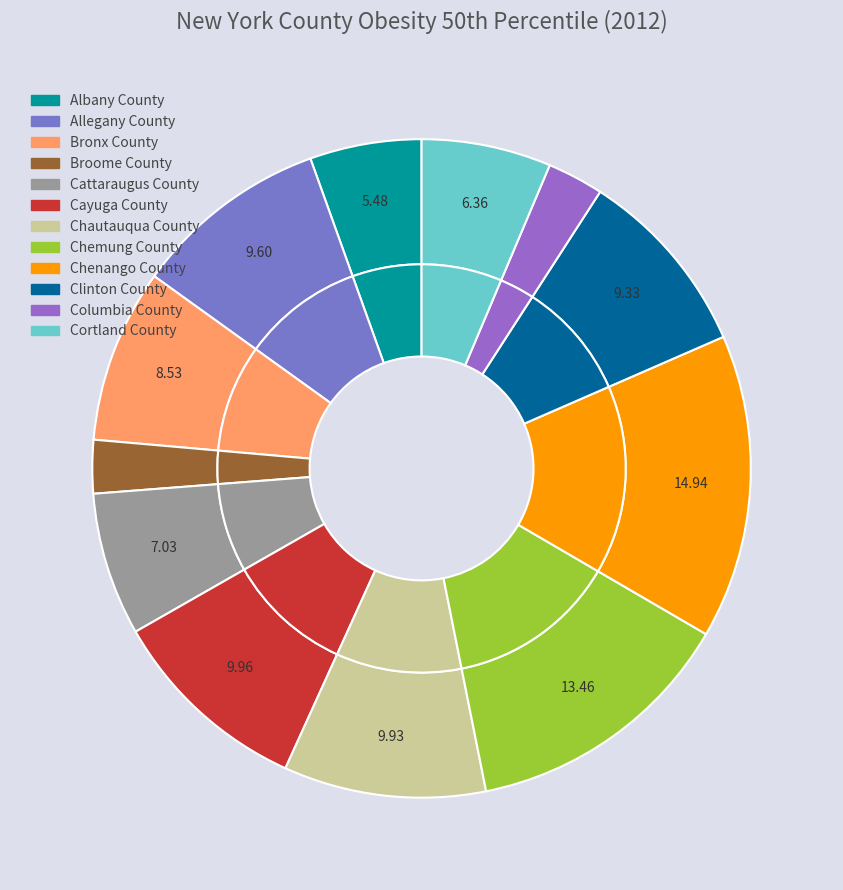

How many slices are in this pie chart?

12